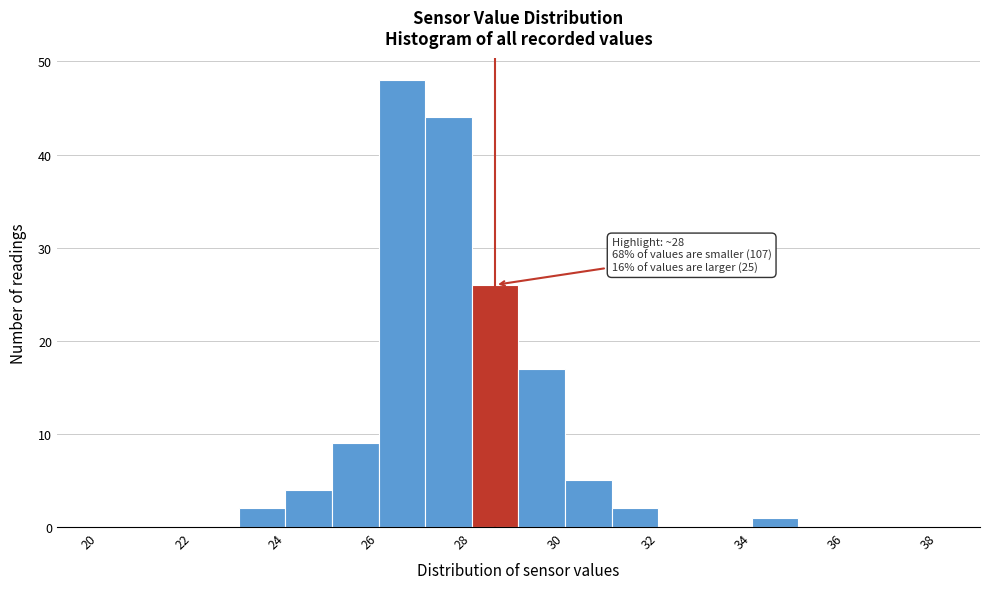

Over which range of the x-axis is the bar tallest?

26 to 27